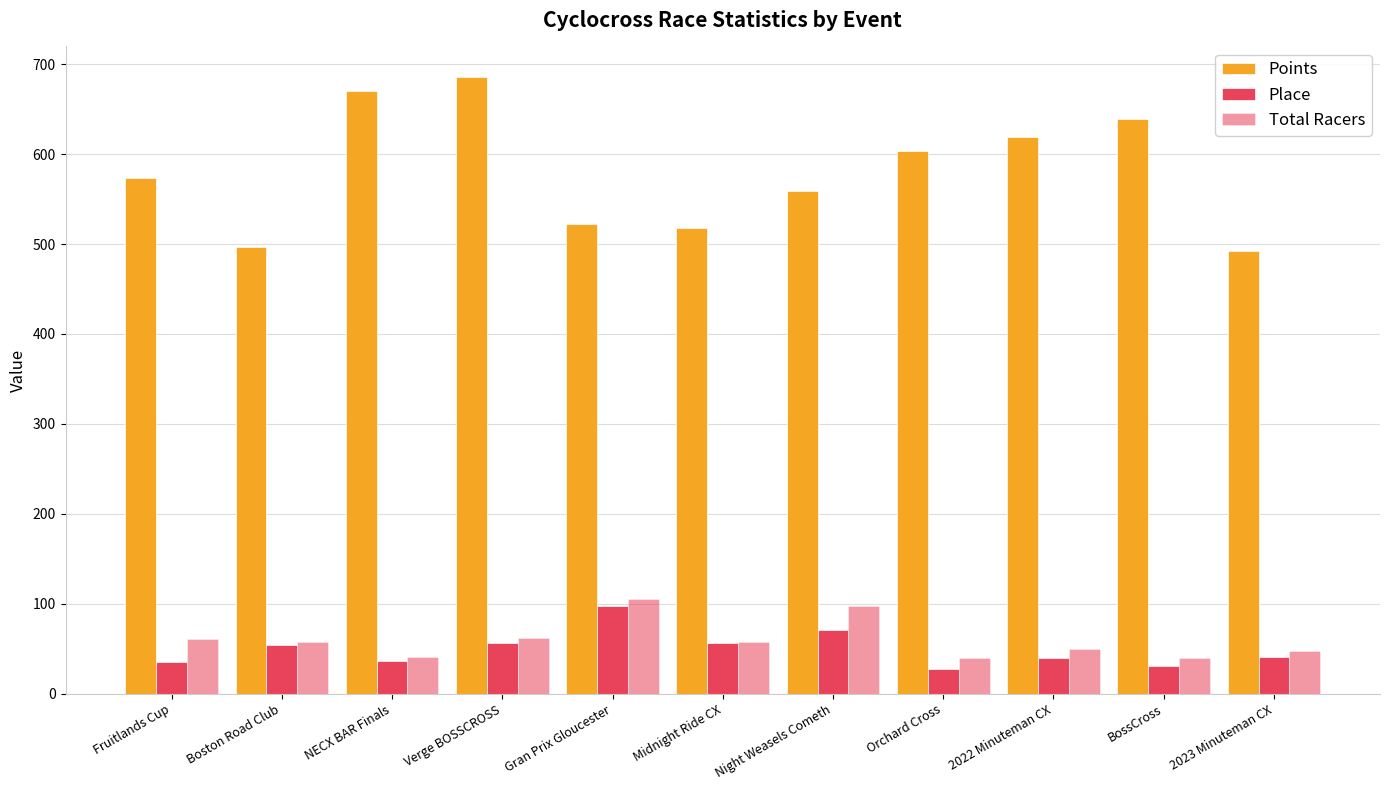

What is the total value across all series at Gran Prix Gloucester?

724.8